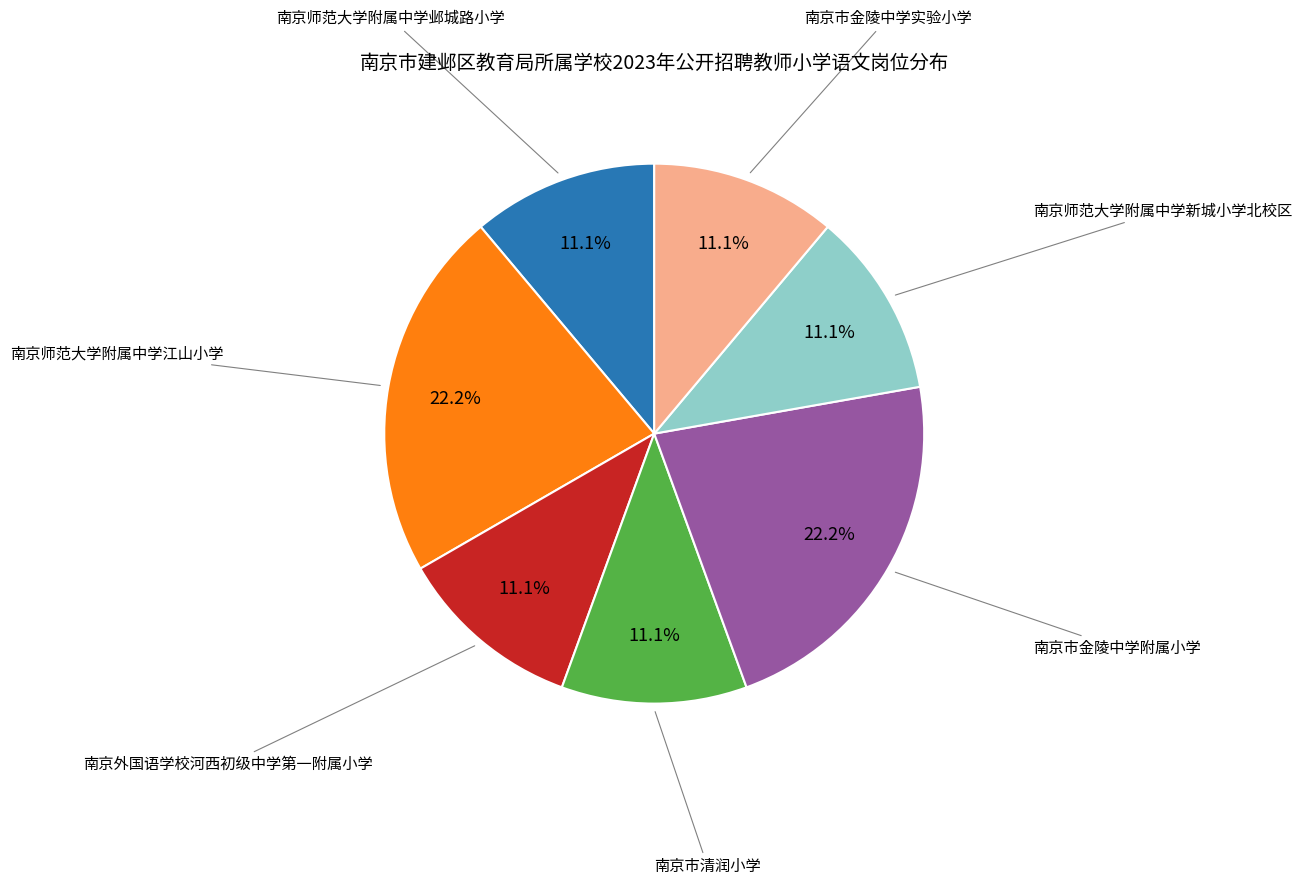

Is there a majority slice in this chart?

No